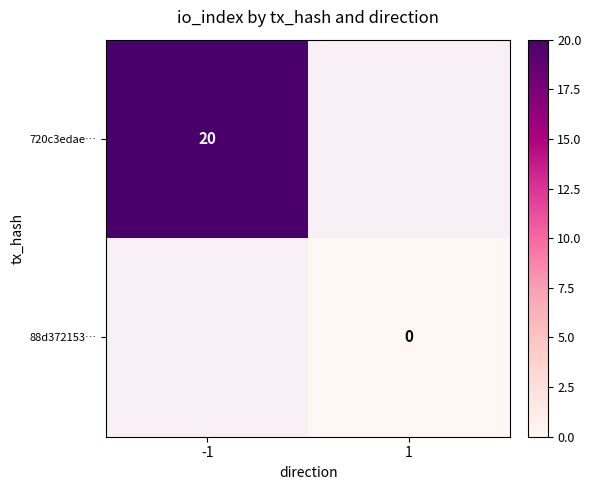

At how many categories does at least one series exceed 10?

1